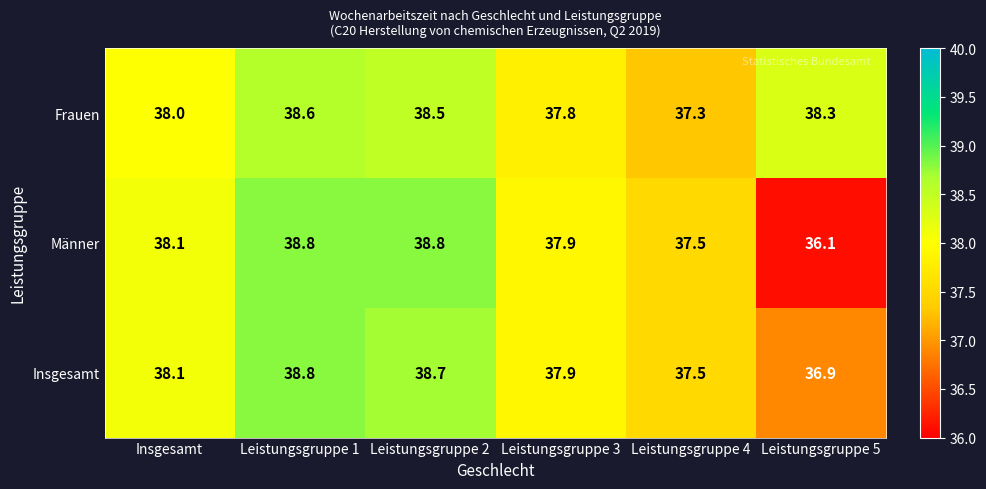

At which category does the chart reach its minimum across all series?

Leistungsgruppe 5